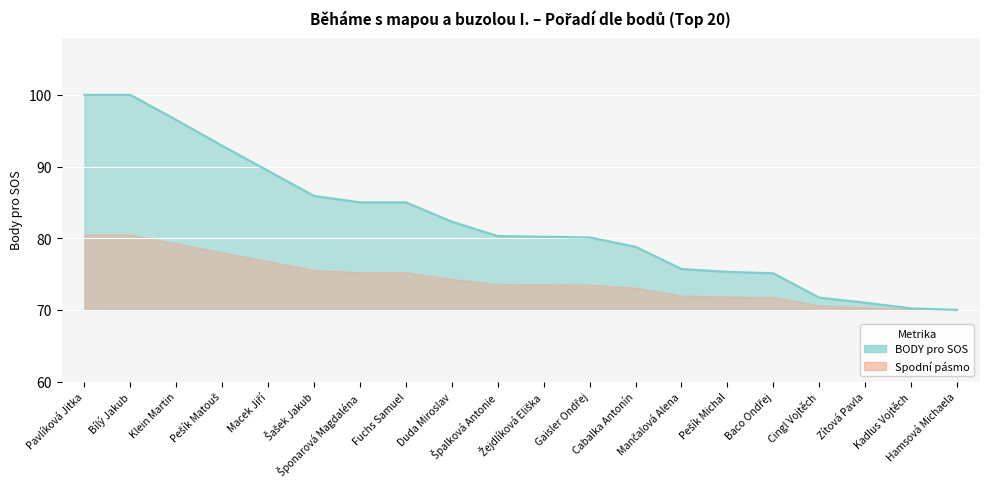

What is the approximate value at Pešík Michal?

75.3